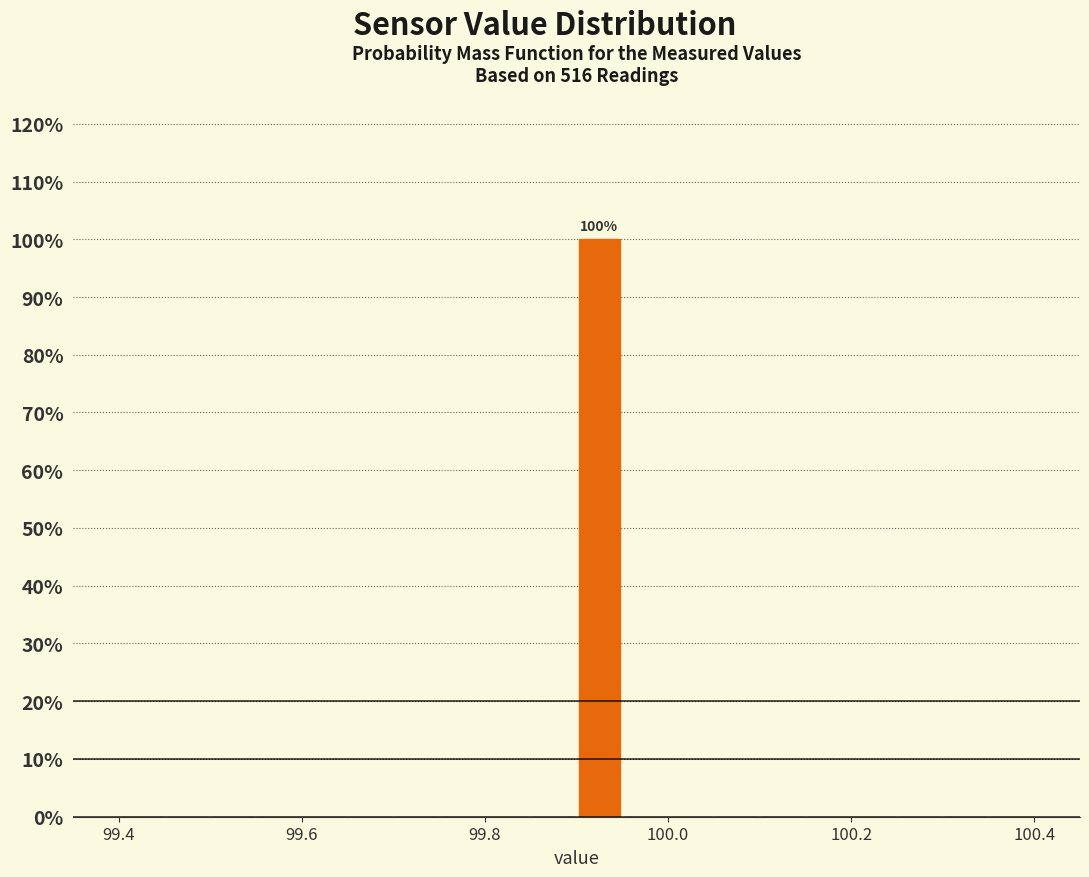

Around what value on the x-axis is the tallest bar? Give the approximate position of its centre, as read against the axis.

99.92